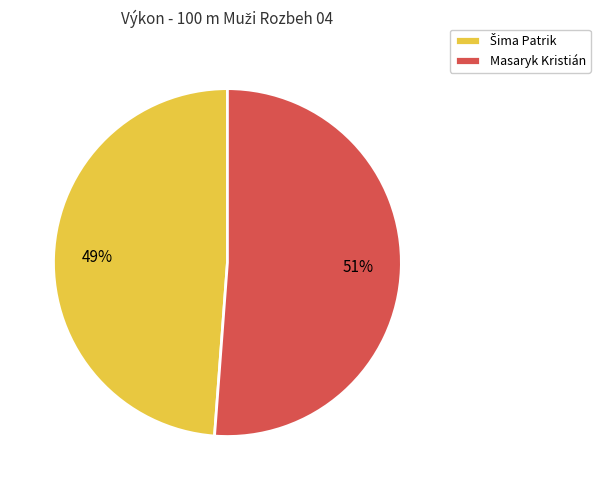

To the nearest percent, what is the average slice percentage?

50%